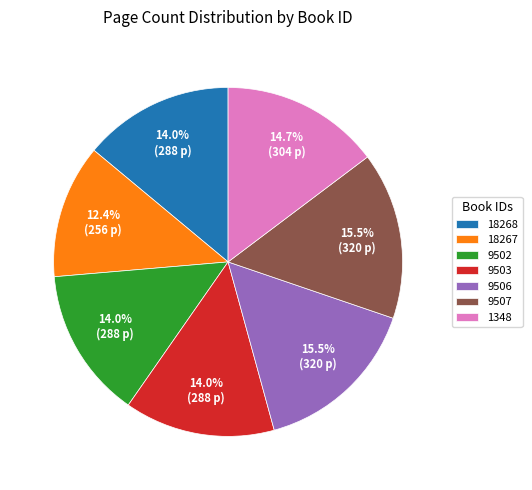

How much of the chart is everything except 1348?

85.3%